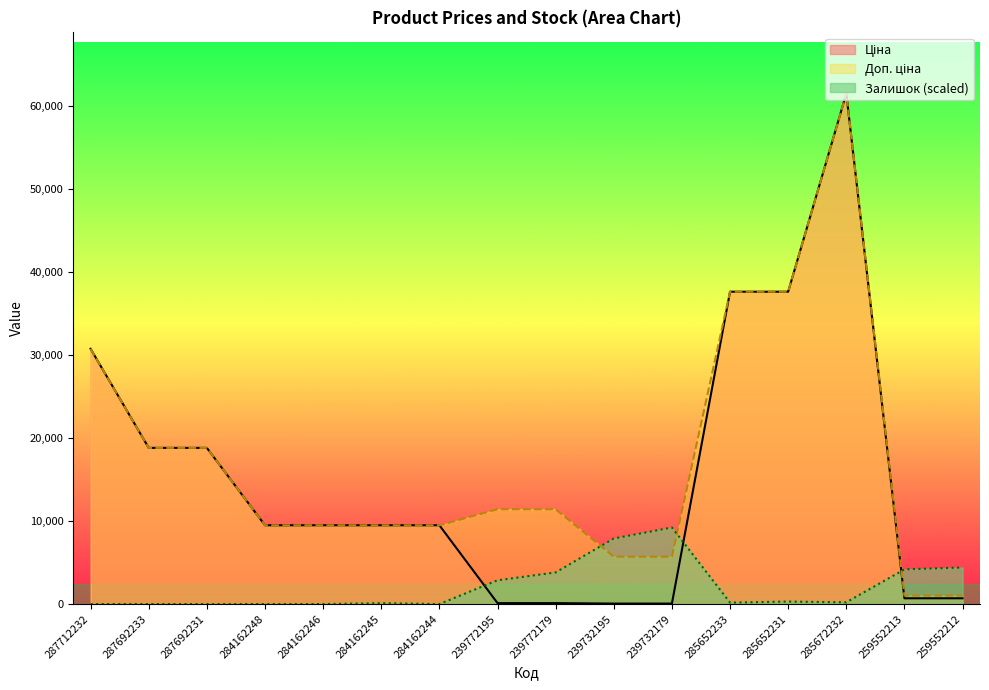

Is the value of Ціна at 284162246 greater than the value of Доп. ціна at 284162248?

No